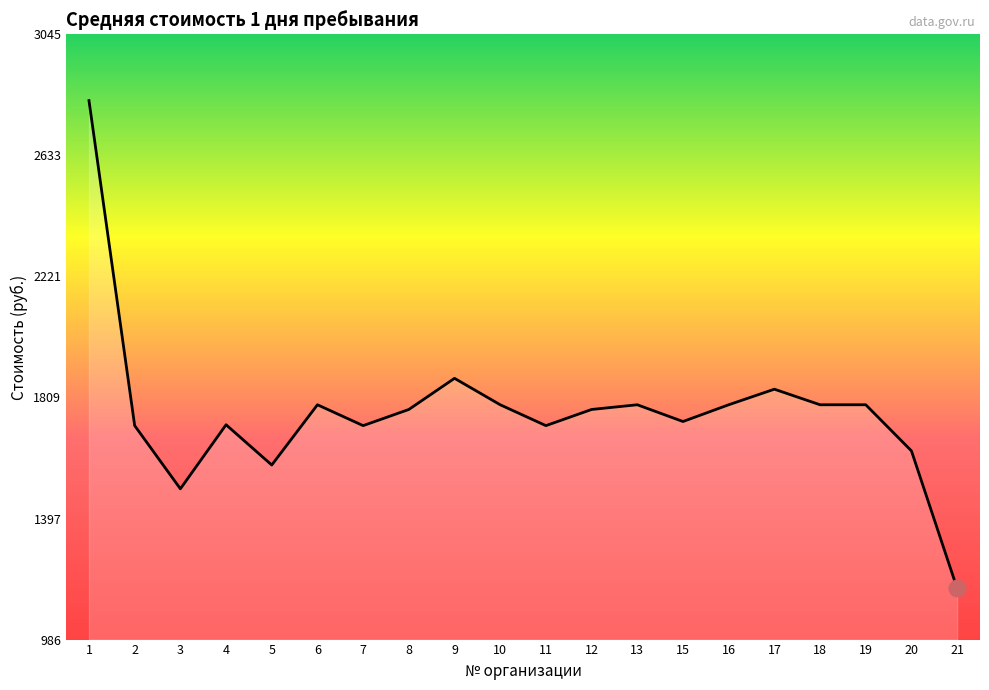

Is it true that the value at 15 is 2454?

False